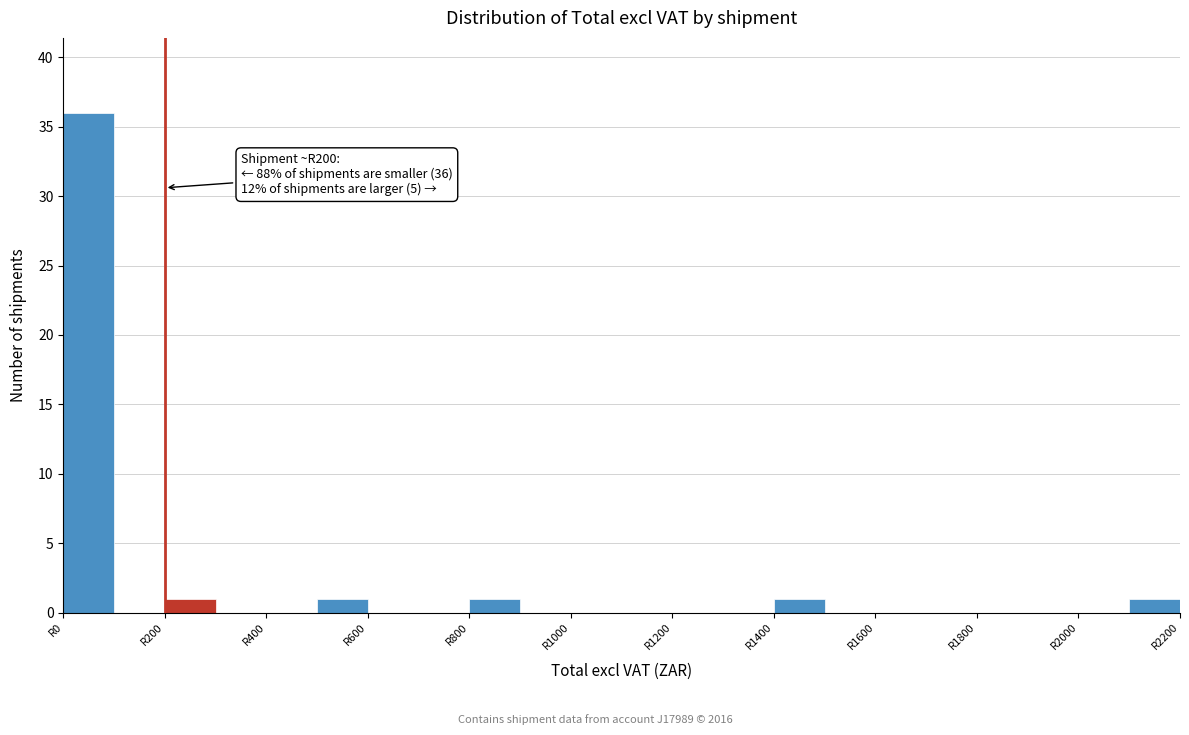

Over which range of the x-axis is the bar tallest?

0 to 100